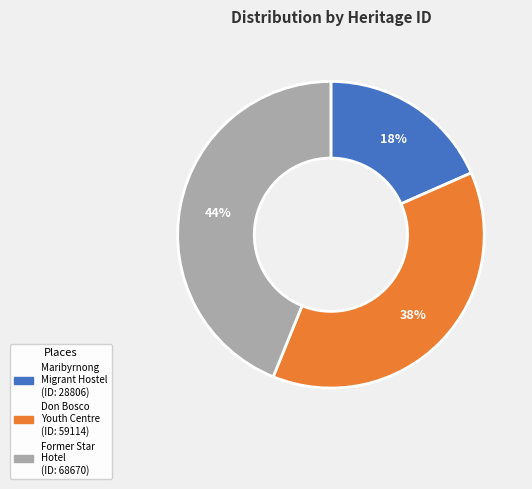

Is there any slice that represents more than half of the pie?

No